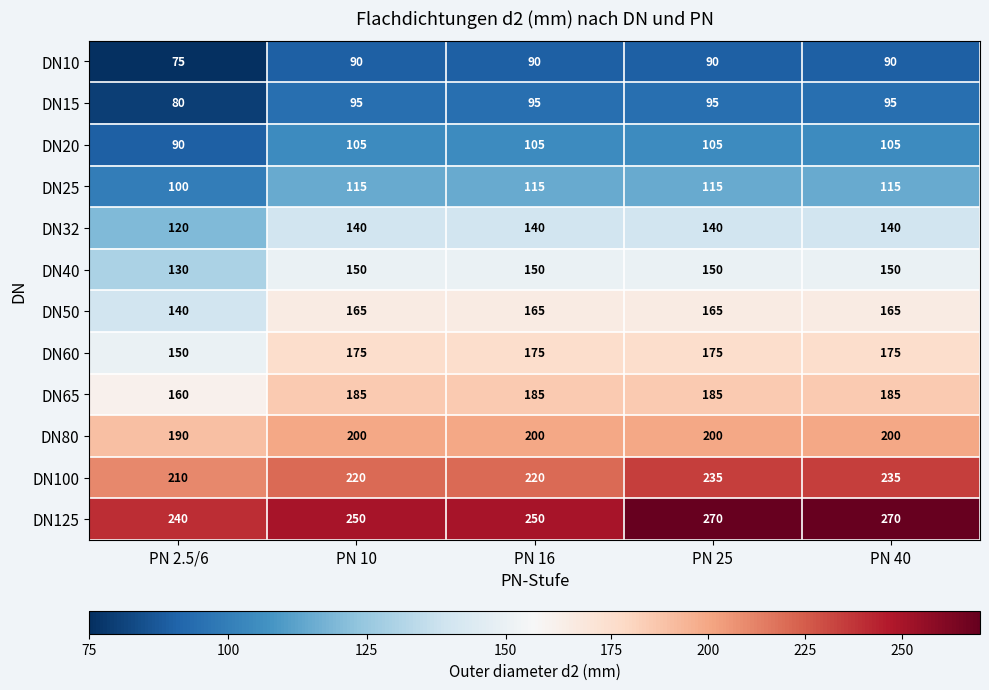

Which category has the lowest value in the DN20 series?

PN 2.5/6